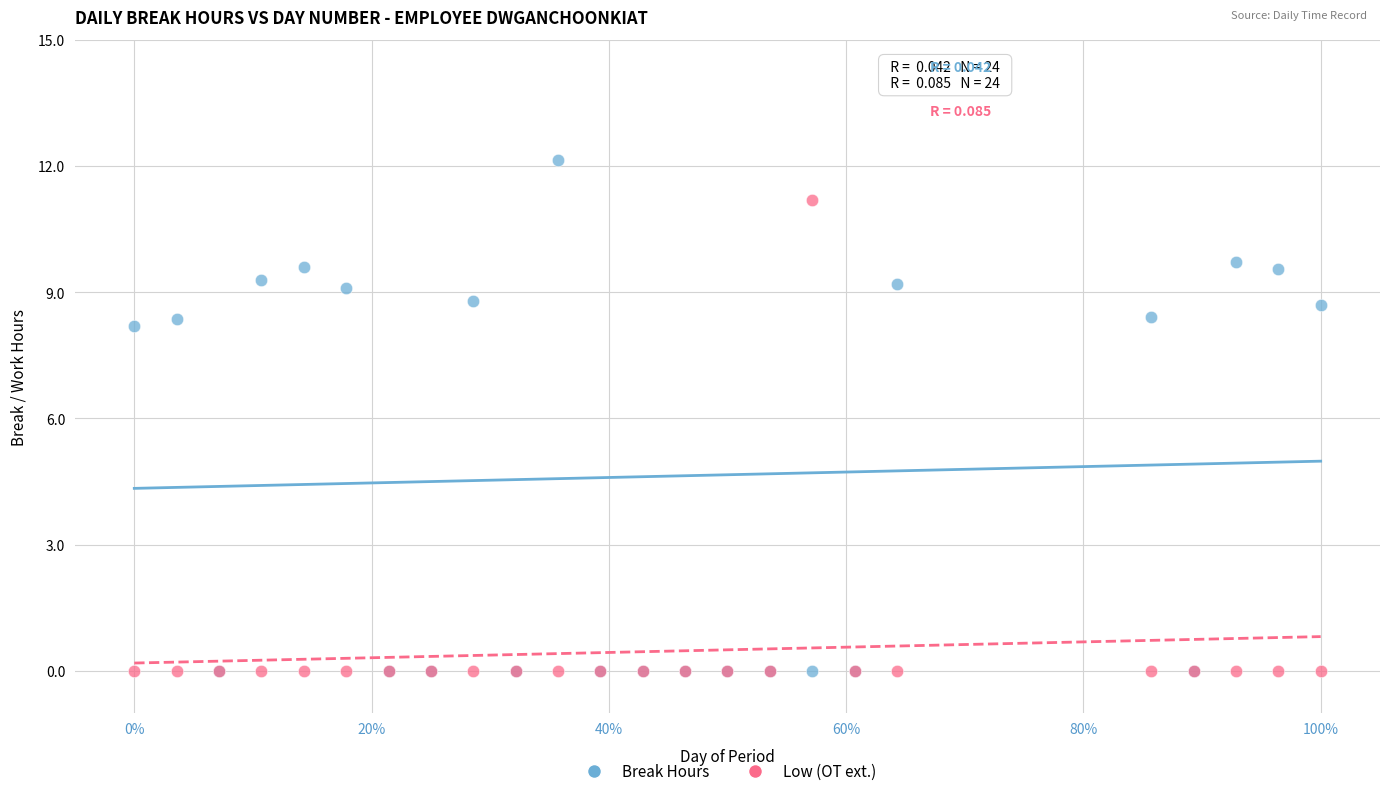

In the Break Hours series, what Y value is closest to 6?

8.2